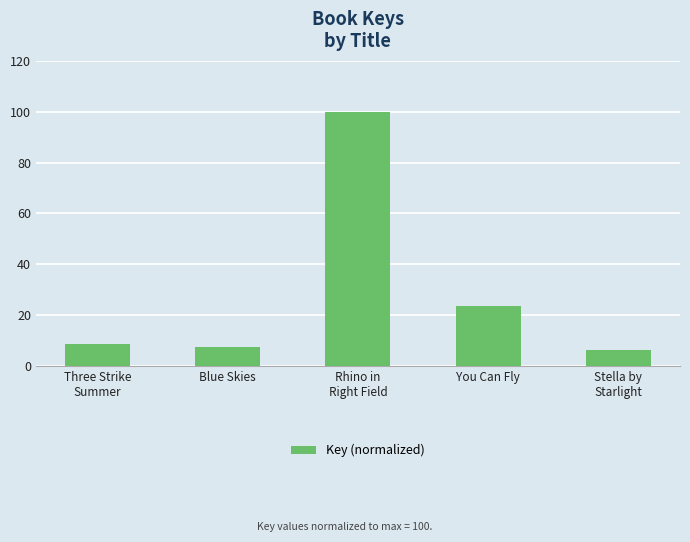

The chart shows a value of 7.3 at Blue Skies. True or false?

True